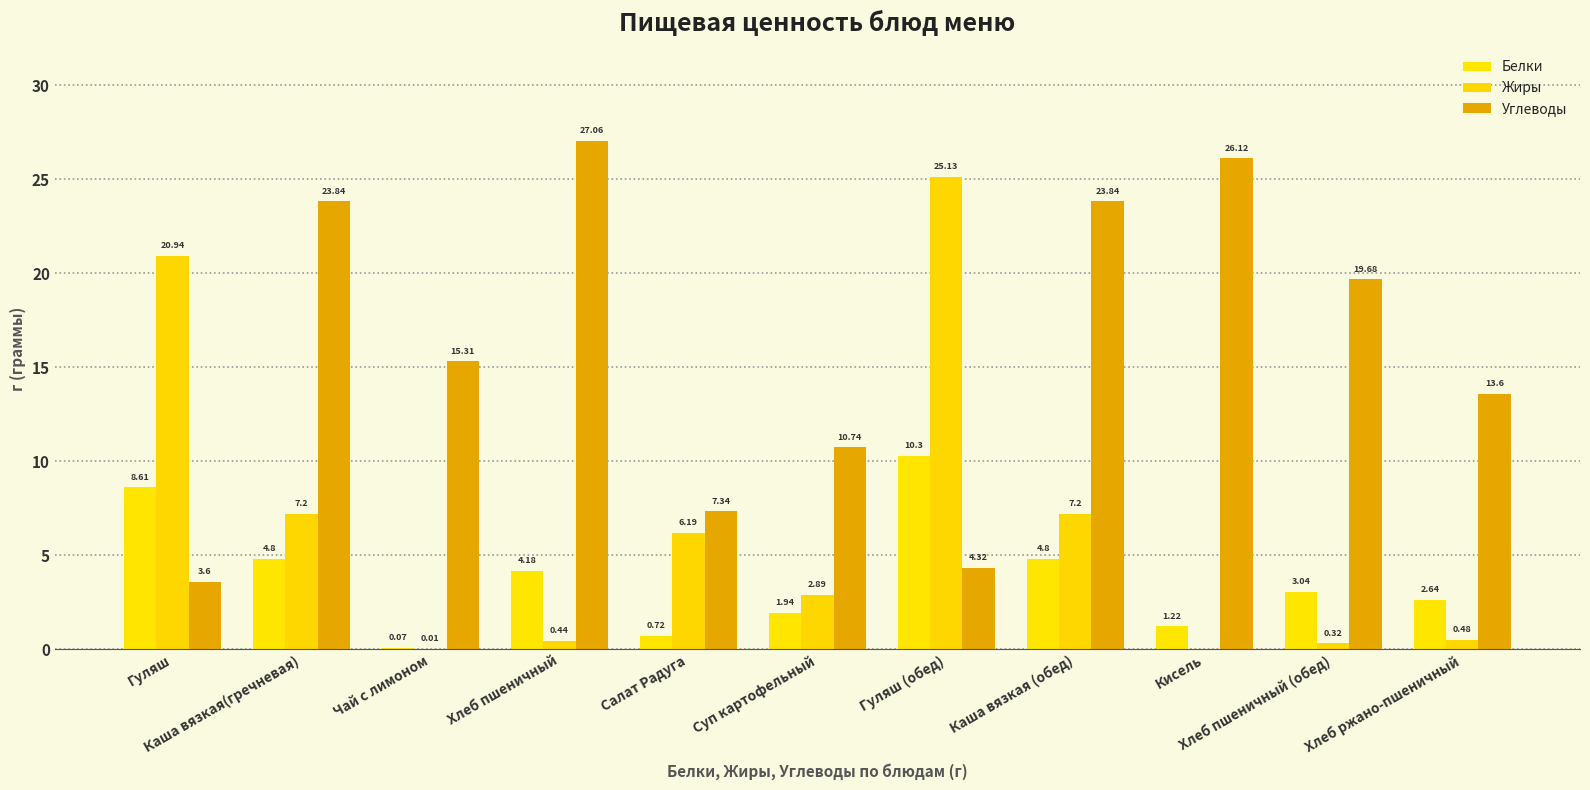

At which label is Белки closest to 5?

Каша вязкая(гречневая)